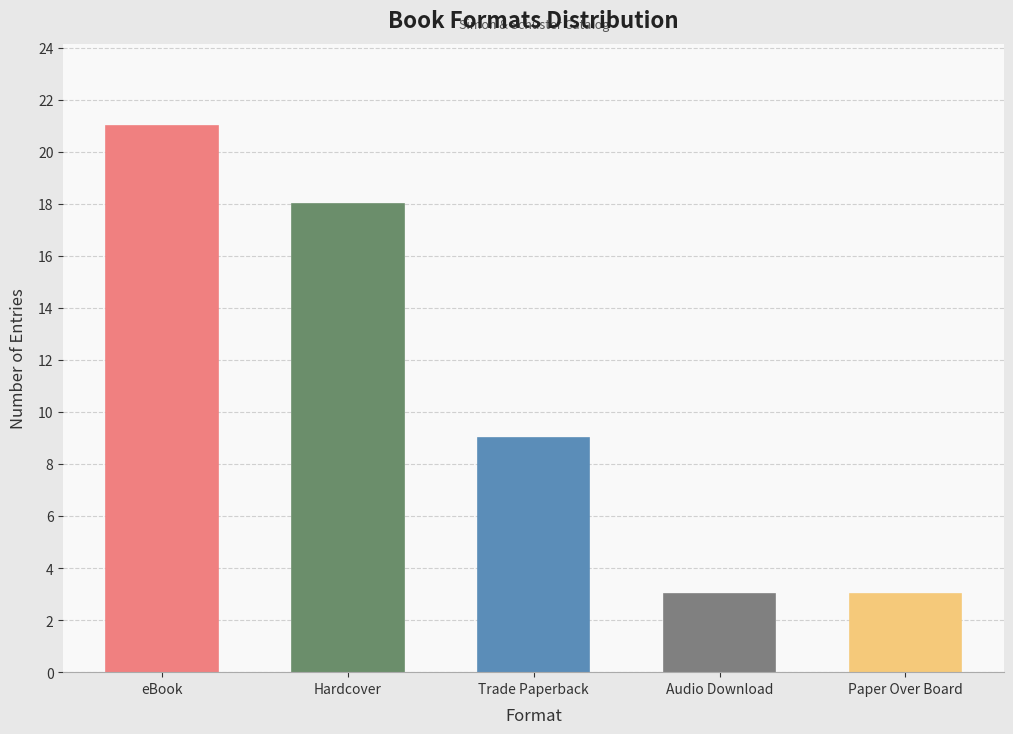

Count the number of categories in the chart.

5